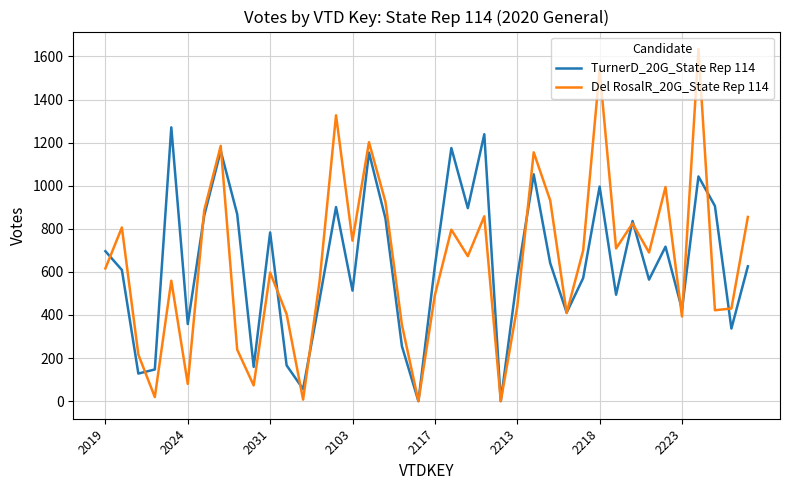

How many categories are shown in the chart?

40